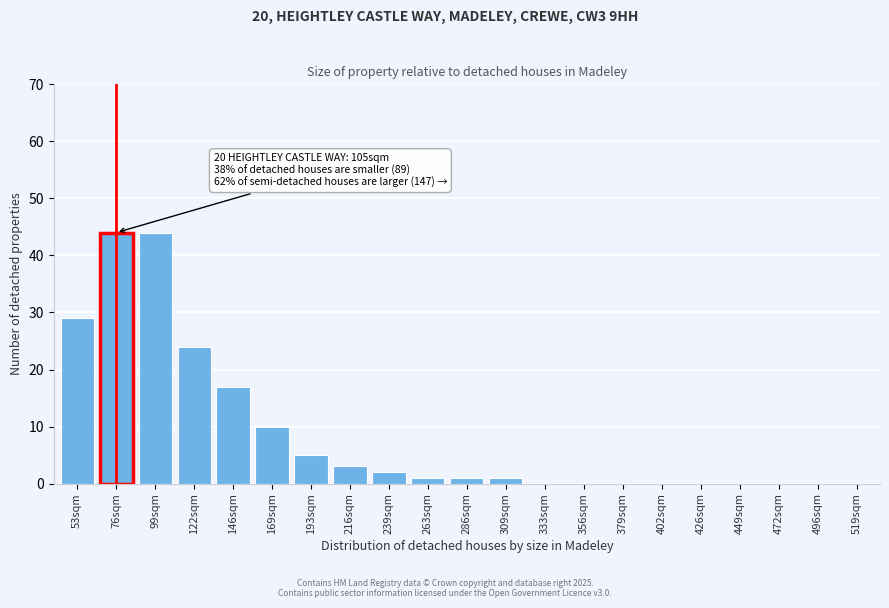

Reading left to right, list all the values displayed in this chart.

53sqm=29	76sqm=44	99sqm=44	122sqm=24	146sqm=17	169sqm=10	193sqm=5	216sqm=3	239sqm=2	263sqm=1	286sqm=1	309sqm=1	333sqm=0	356sqm=0	379sqm=0	402sqm=0	426sqm=0	449sqm=0	472sqm=0	496sqm=0	519sqm=0